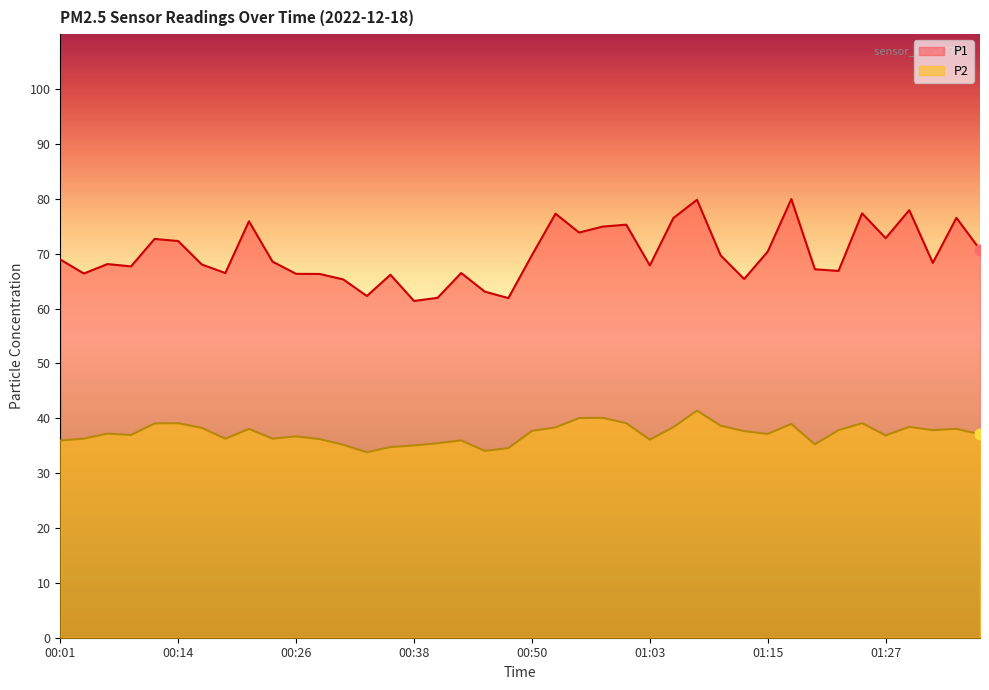

At how many categories does at least one series exceed 42?

40